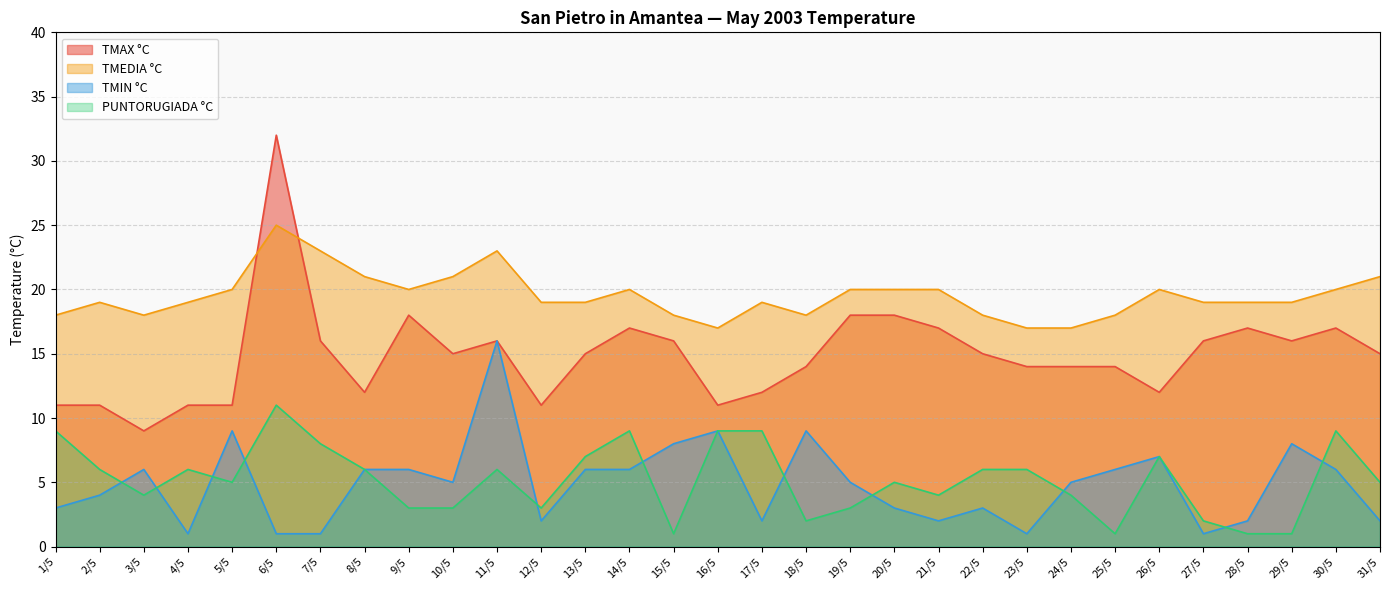

The TMEDIA °C series shows 20 at 30/5. True or false?

True